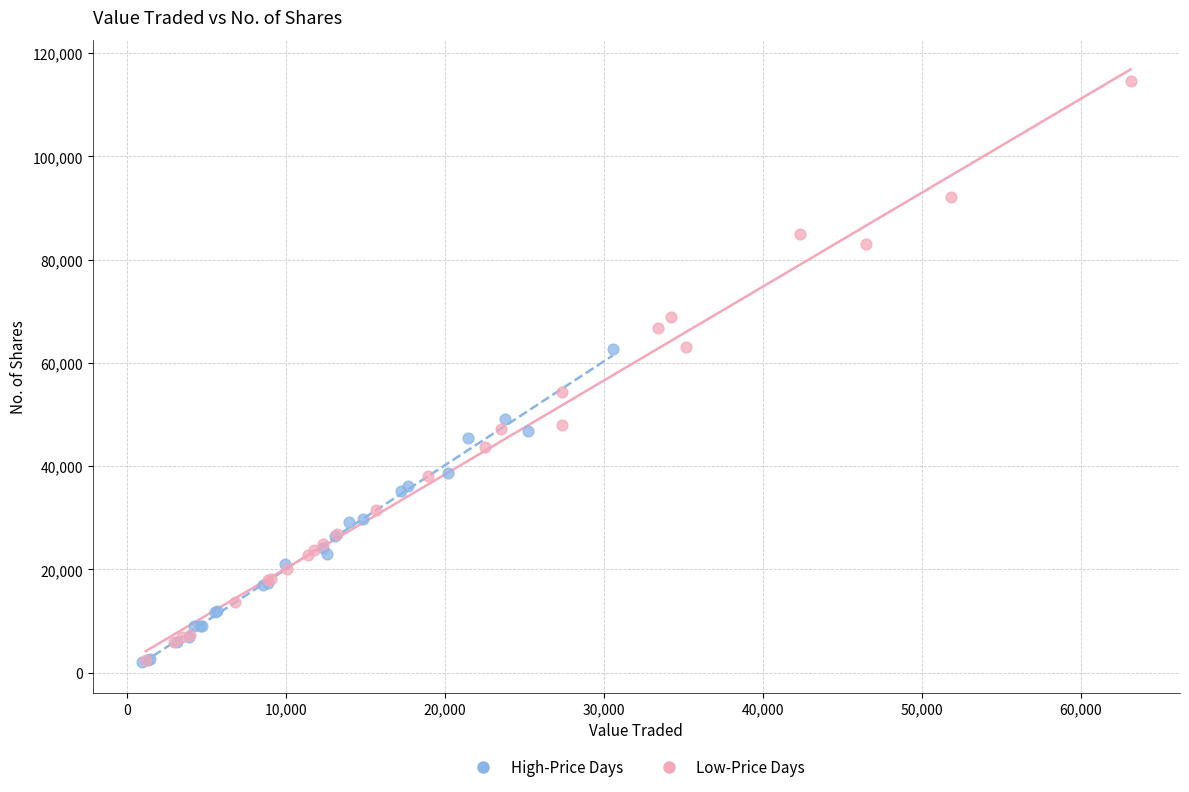

Which series has the widest spread of Y values?

Low-Price Days